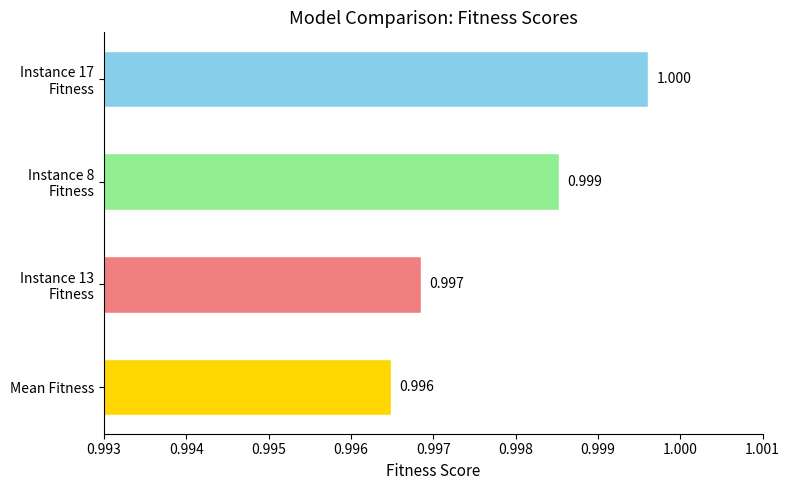

Are the bars horizontal?

Yes